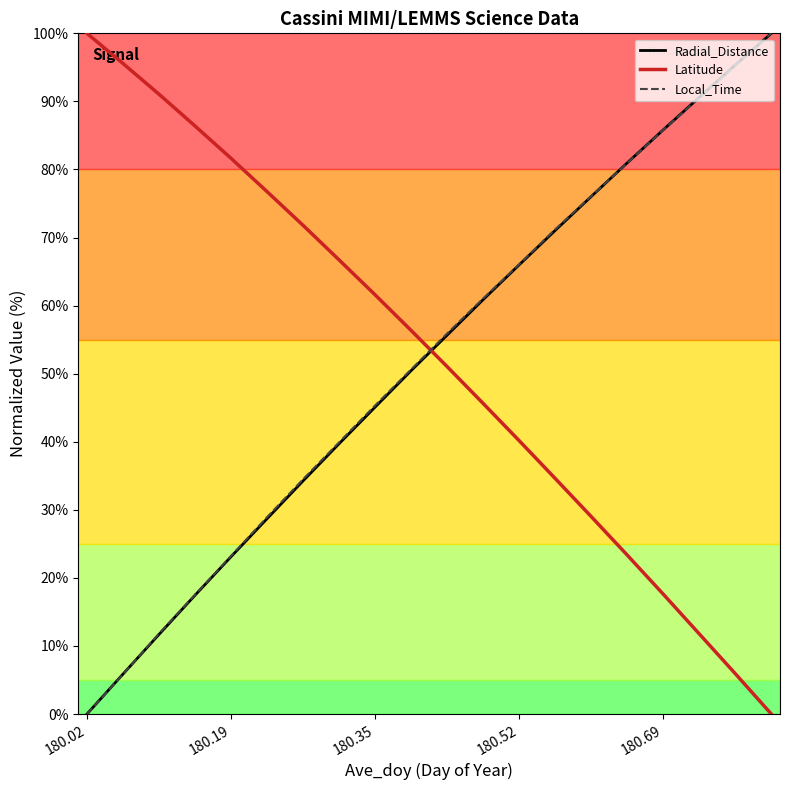

True or false: Radial_Distance and Latitude cross at least once.

True